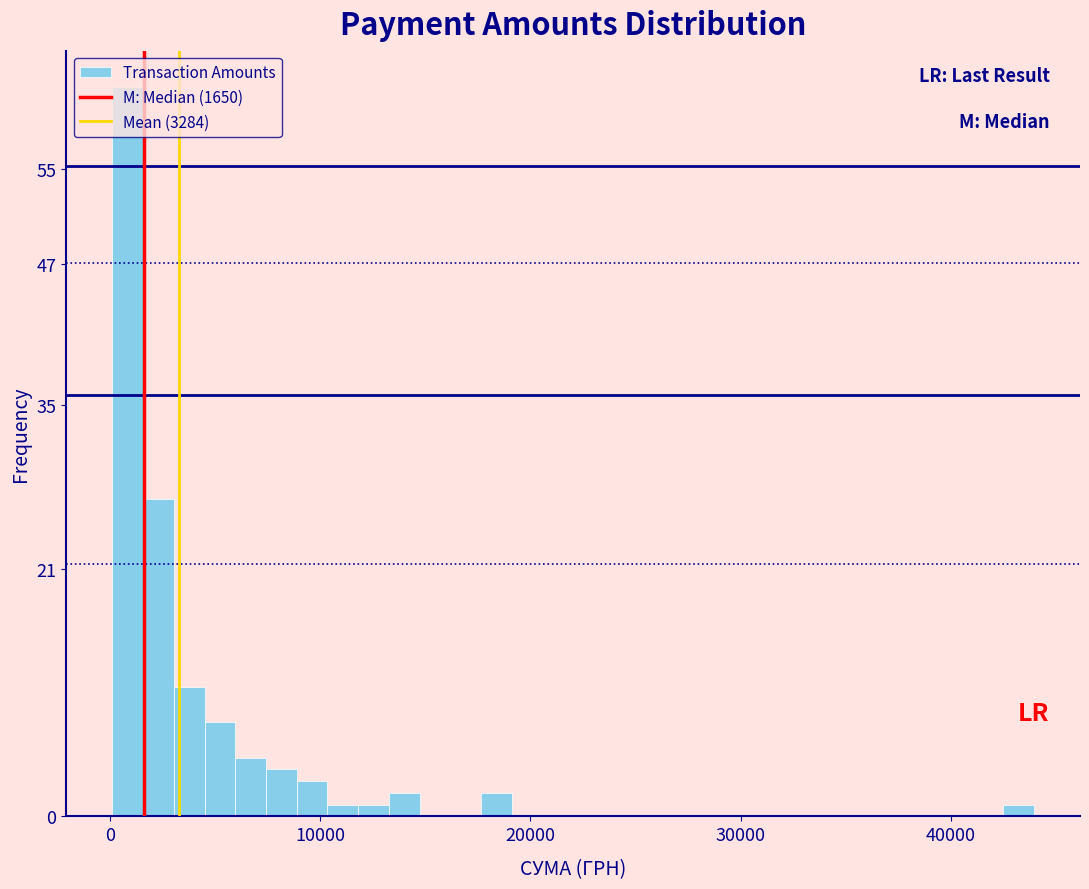

Around what value on the x-axis is the tallest bar? Give the approximate position of its centre, as read against the axis.

1000